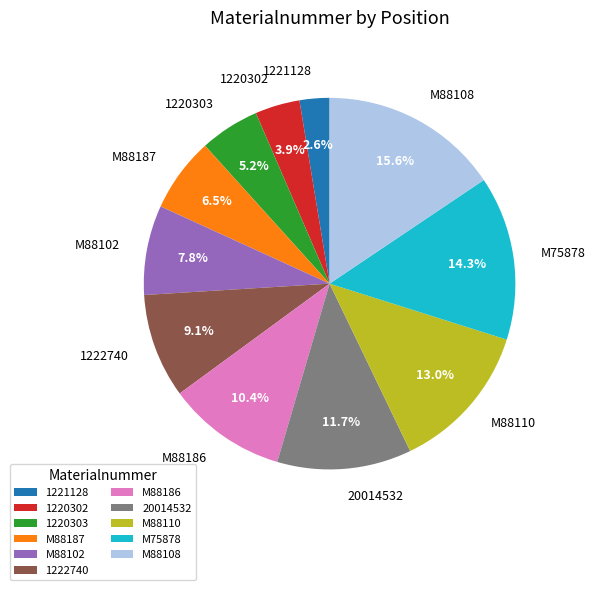

How many slices are in this pie chart?

11